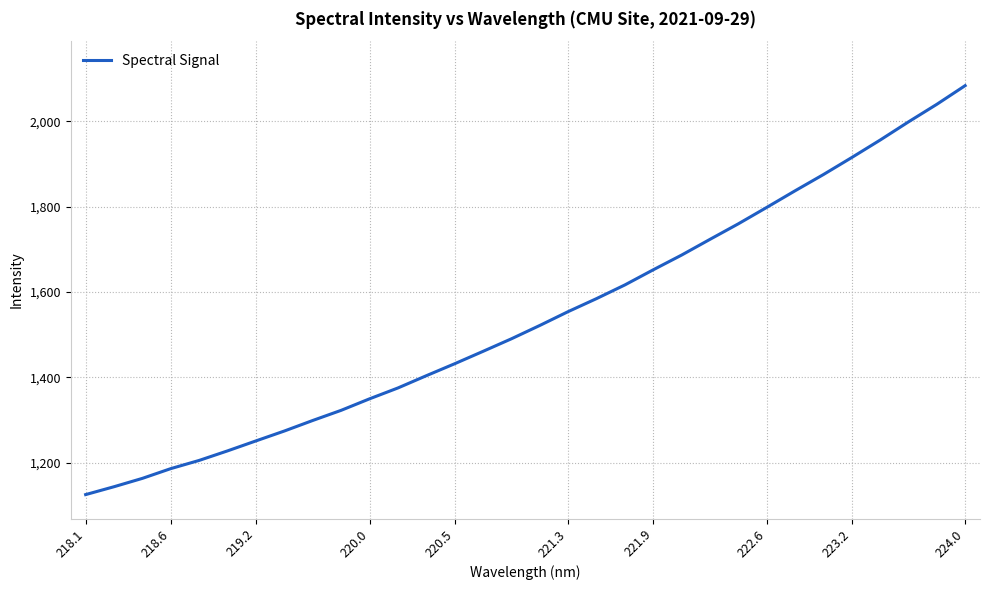

What is the smallest value displayed?

1124.9